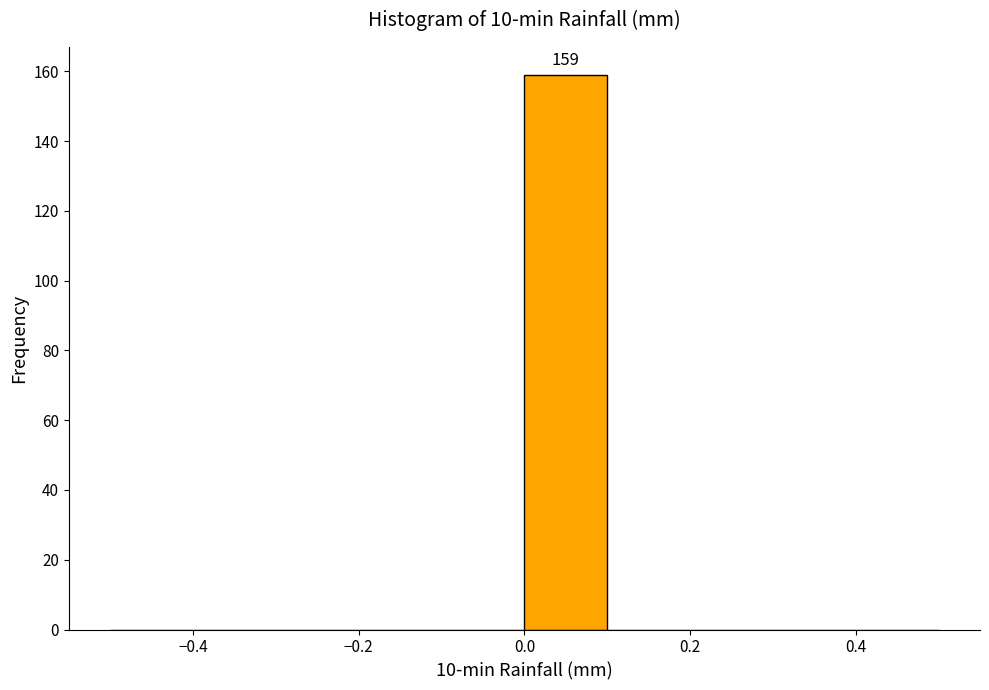

Which range on the x-axis has the tallest bar?

0.0 to 0.1